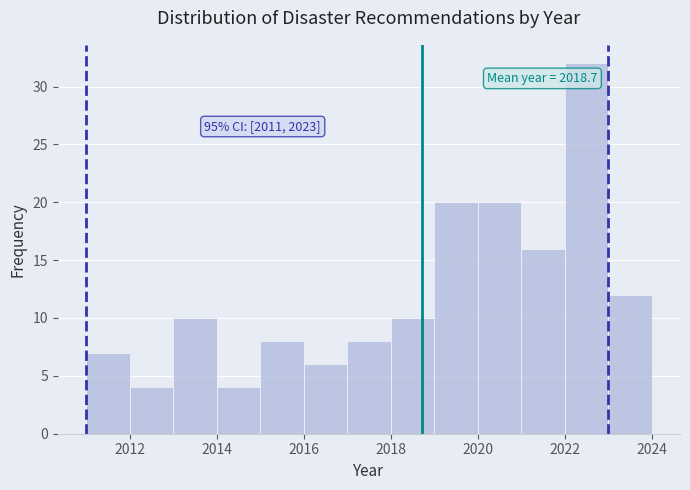

Over which range of the x-axis is the bar tallest?

2022 to 2023